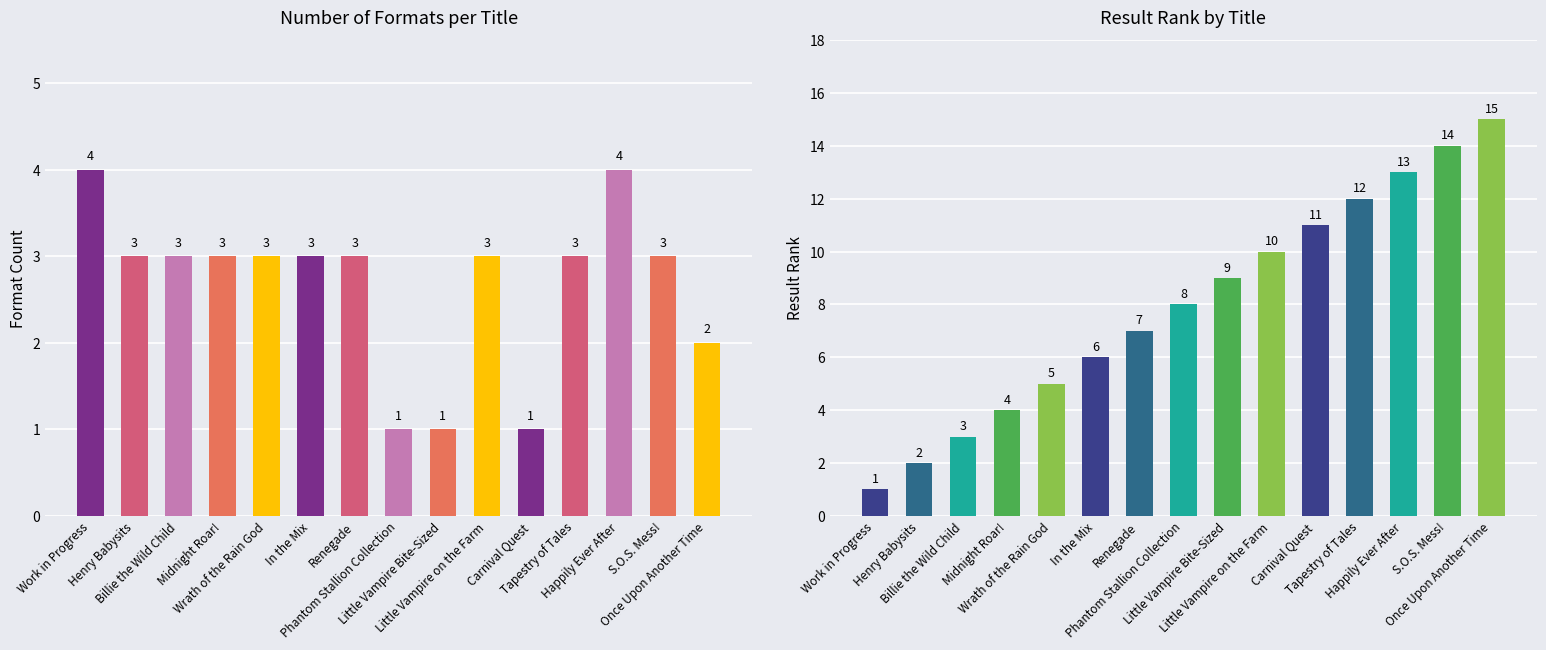

The value of Number of Formats at Work in Progress is 2. True or false?

False